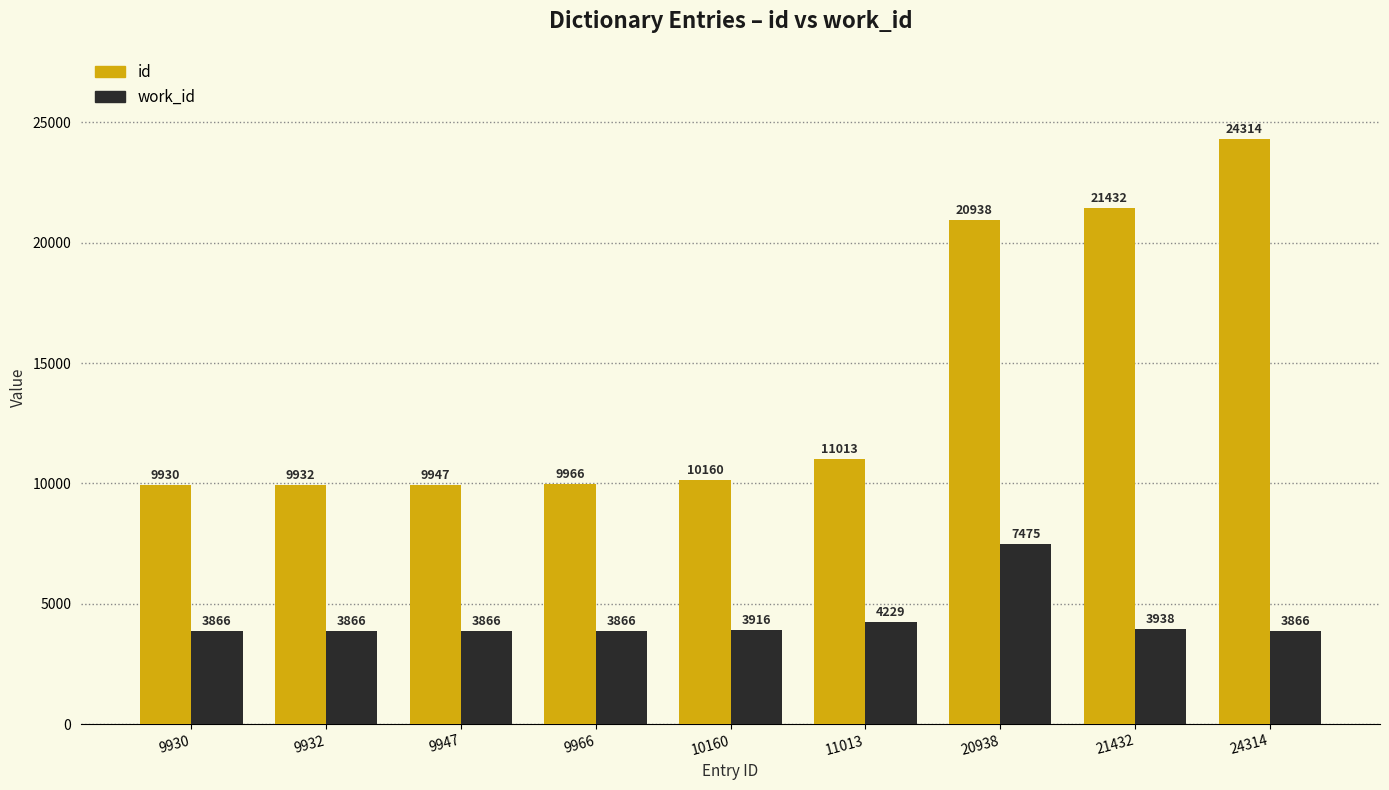

Reading right to left, what are all the values shown in this chart?

id: 24314=24314	21432=21432	20938=20938	11013=11013	10160=10160	9966=9966	9947=9947	9932=9932	9930=9930
work_id: 24314=3866	21432=3938	20938=7475	11013=4229	10160=3916	9966=3866	9947=3866	9932=3866	9930=3866